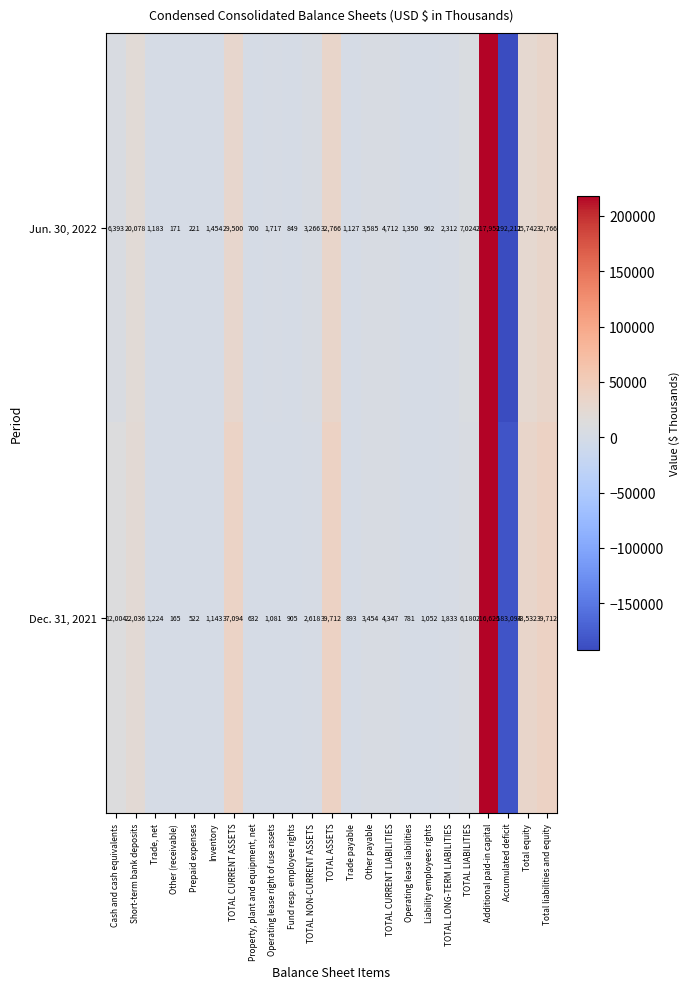

Is the value of Jun. 30, 2022 at Liability employees rights greater than the value of Dec. 31, 2021 at Cash and cash equivalents?

No